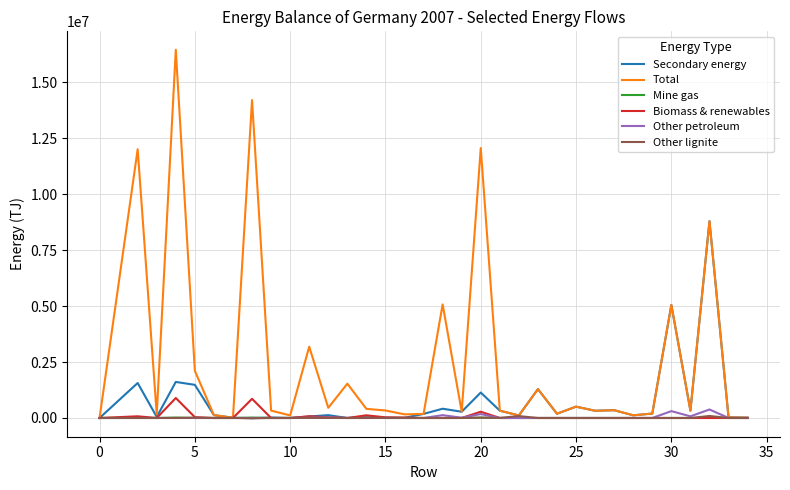

What is the lowest value of the Other lignite series?

-13628.0